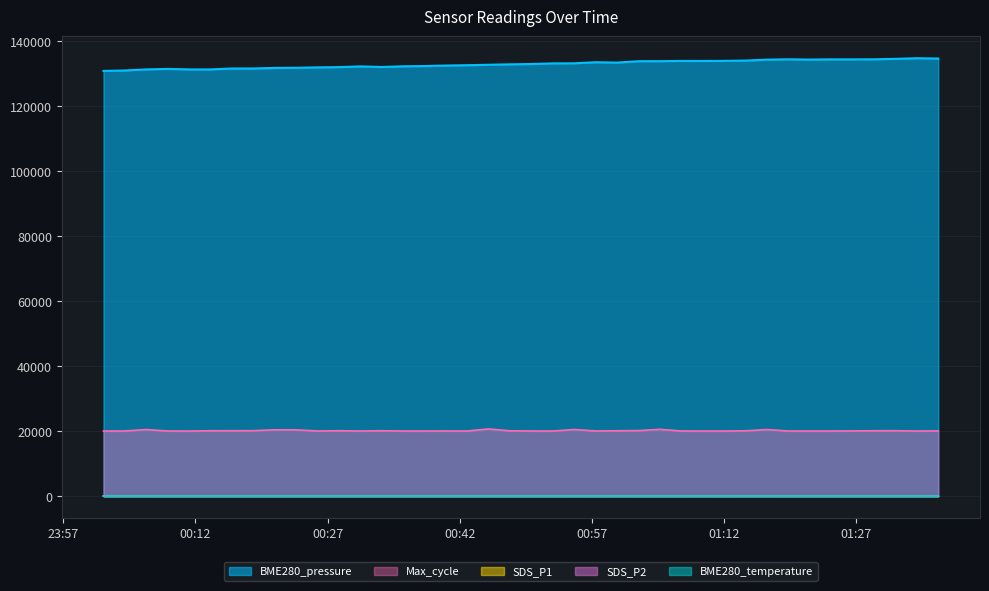

What are all the series names shown in the legend?

BME280_pressure, Max_cycle, SDS_P1, SDS_P2, BME280_temperature